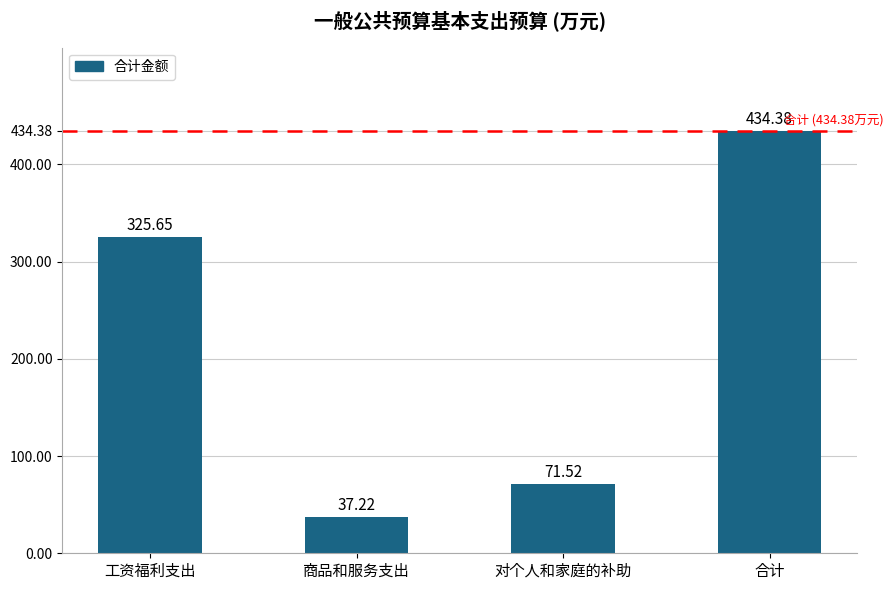

At which category does the chart reach its minimum across all series?

商品和服务支出